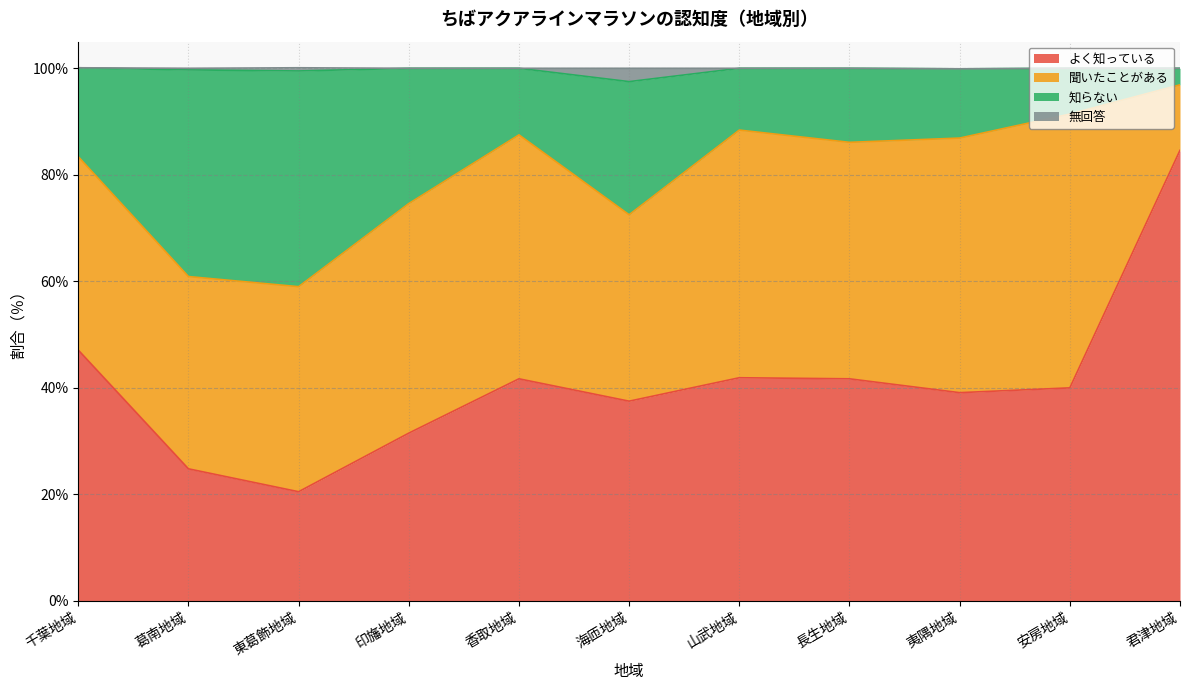

What is the lowest value of the よく知っている series?

20.5